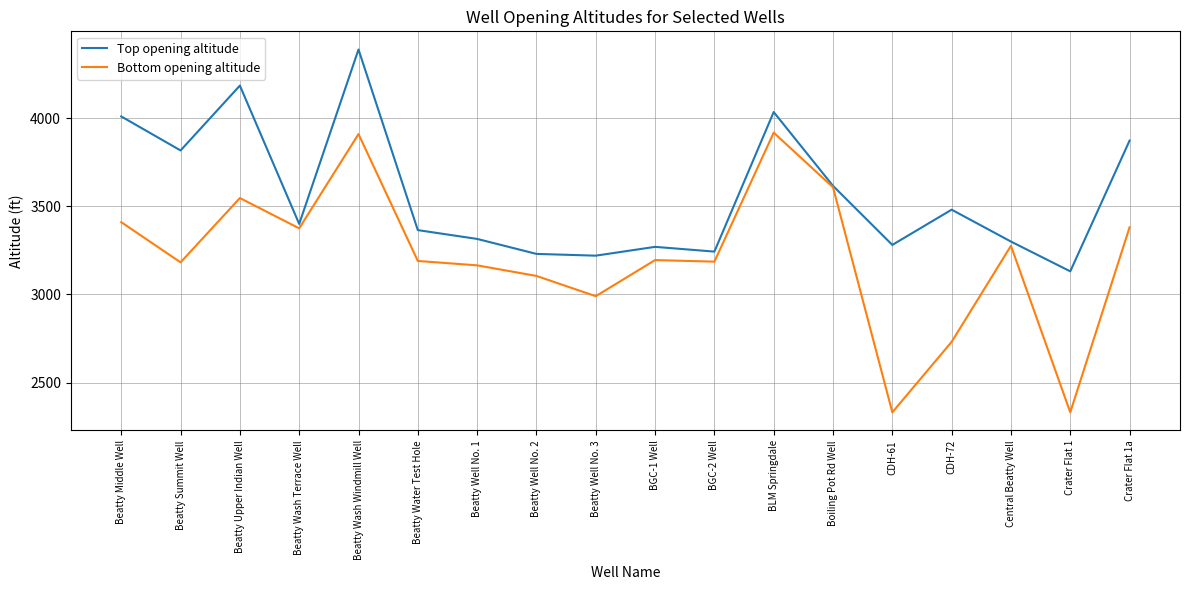

How many lines are shown in the chart?

2